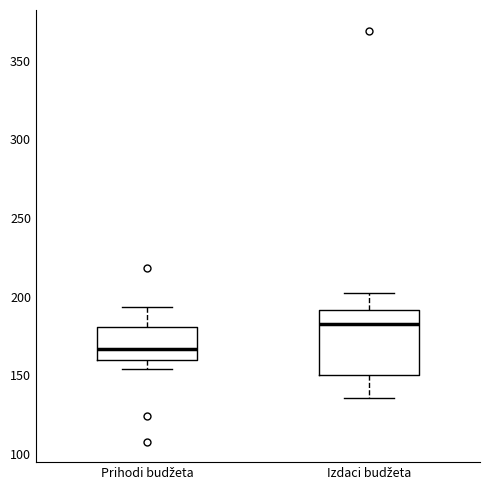

Which box is the tallest, from its lower edge to its upper edge?

Izdaci budžeta